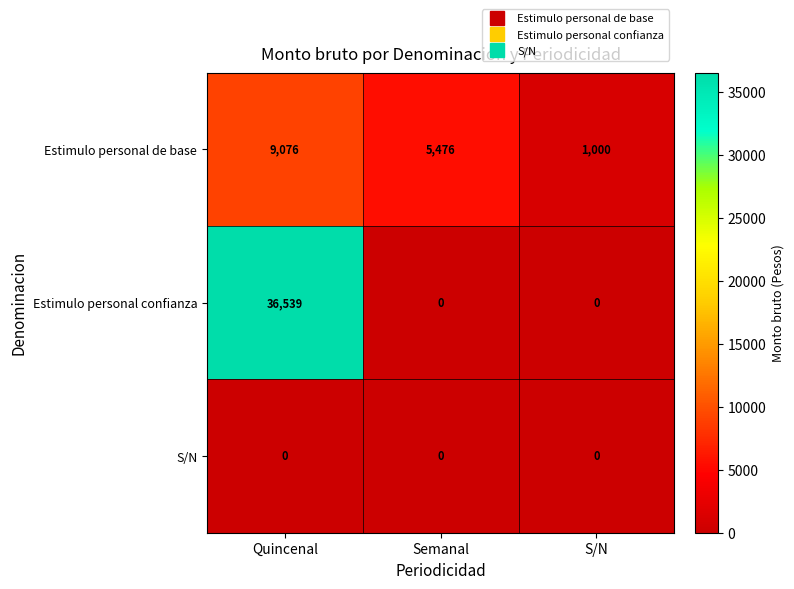

Which series has the largest total across all categories?

Estimulo personal confianza